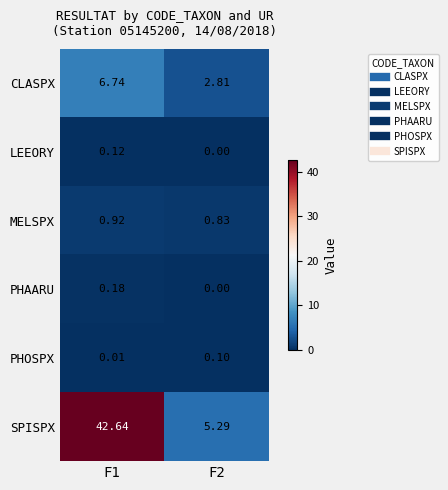

Which series has the largest total across all categories?

SPISPX